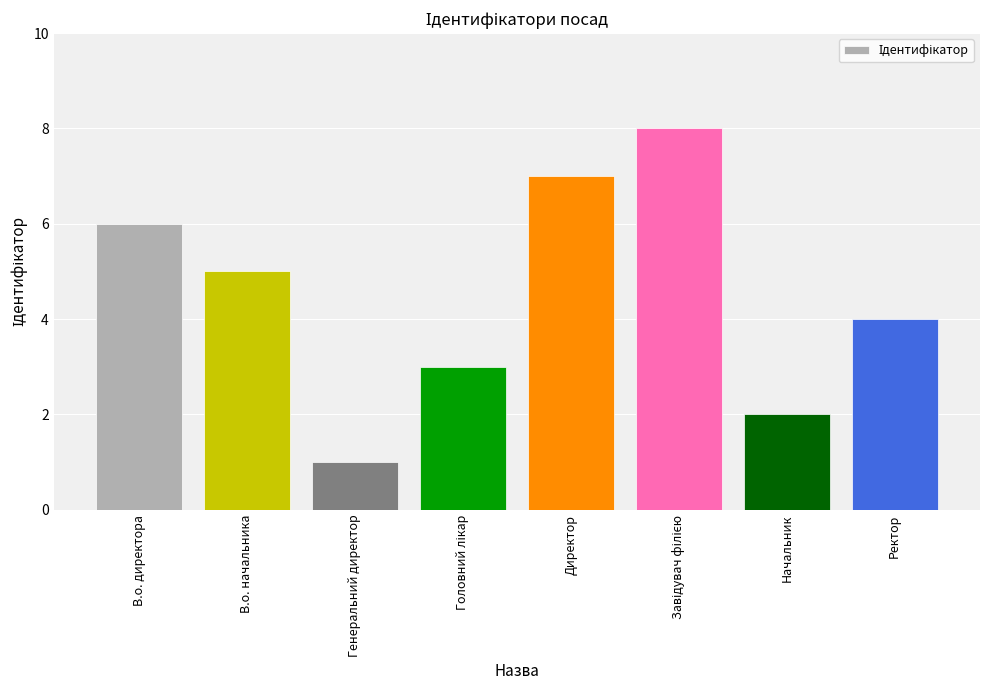

What value does the data have at Директор?

7